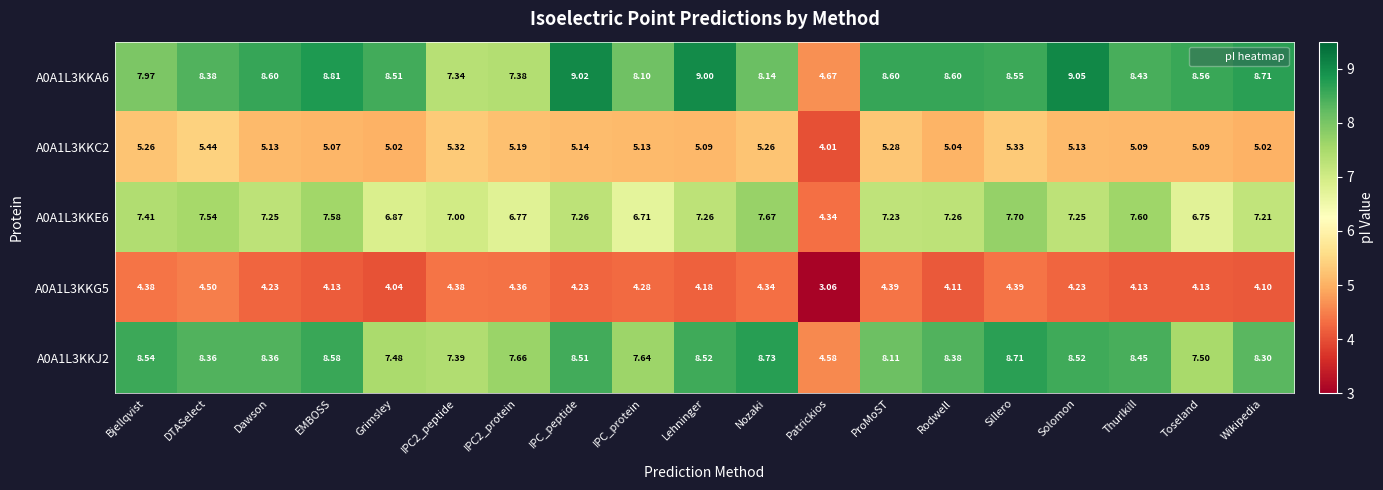

At which label does A0A1L3KKA6 first exceed 8?

DTASelect